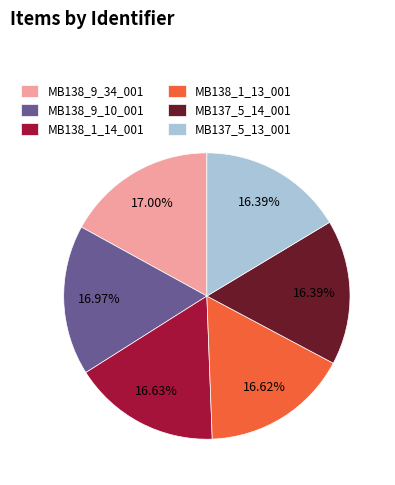

Combined, do MB138_9_10_001 and MB138_1_14_001 account for over 50%?

No